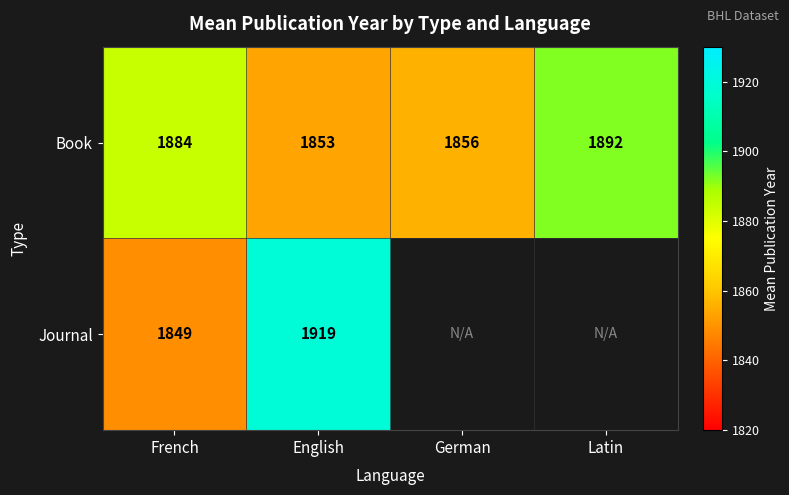

Which category has the lowest value across all series?

French